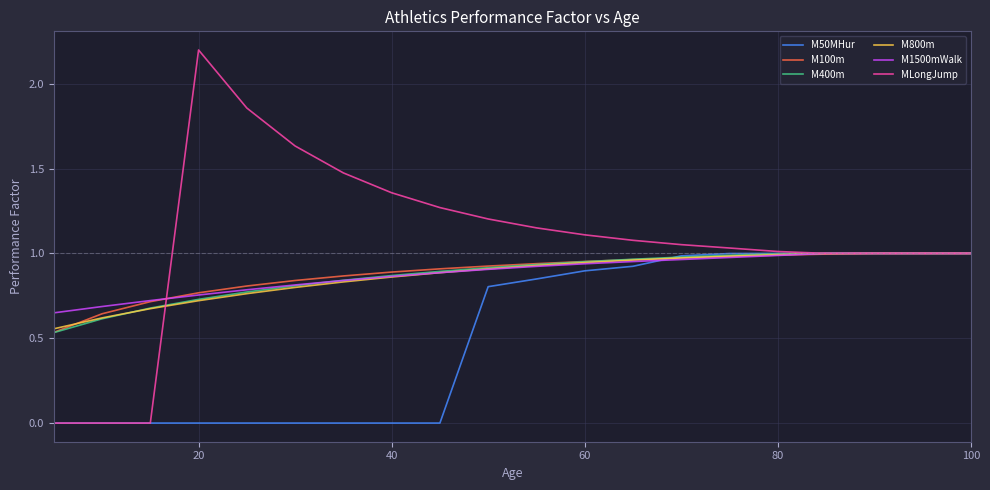

Which series has the largest range (max minus min)?

MLongJump